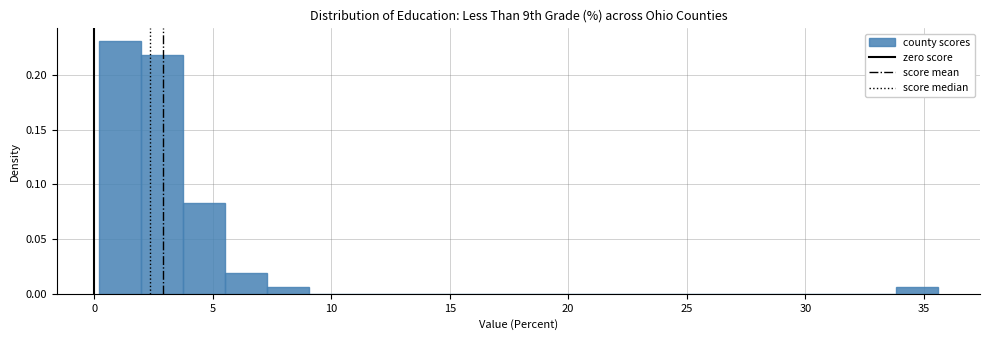

Read against the x-axis, roughly where is the centre of the tallest bar?

1.0